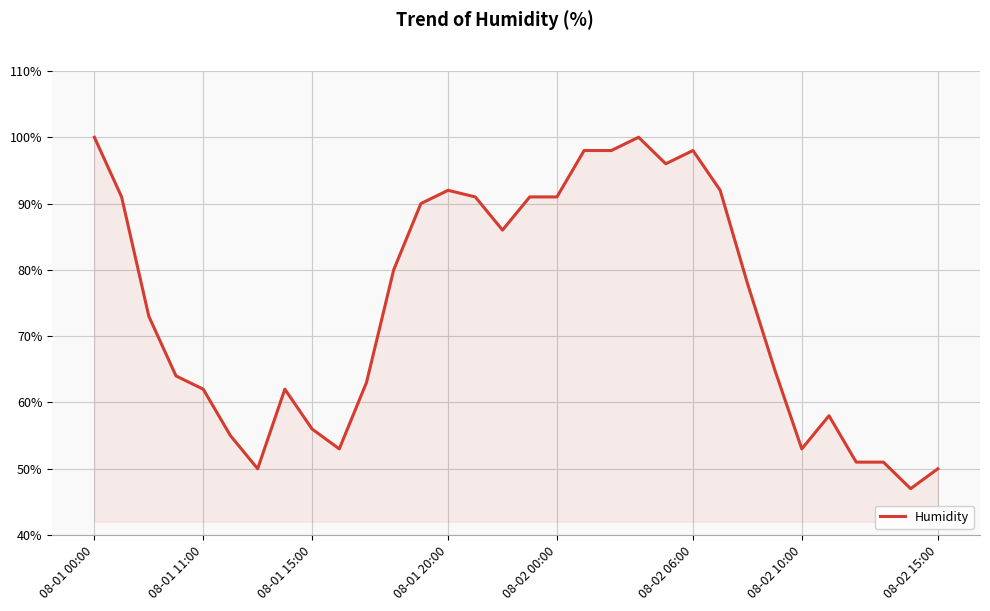

Does the chart display data point markers on the line(s)?

No